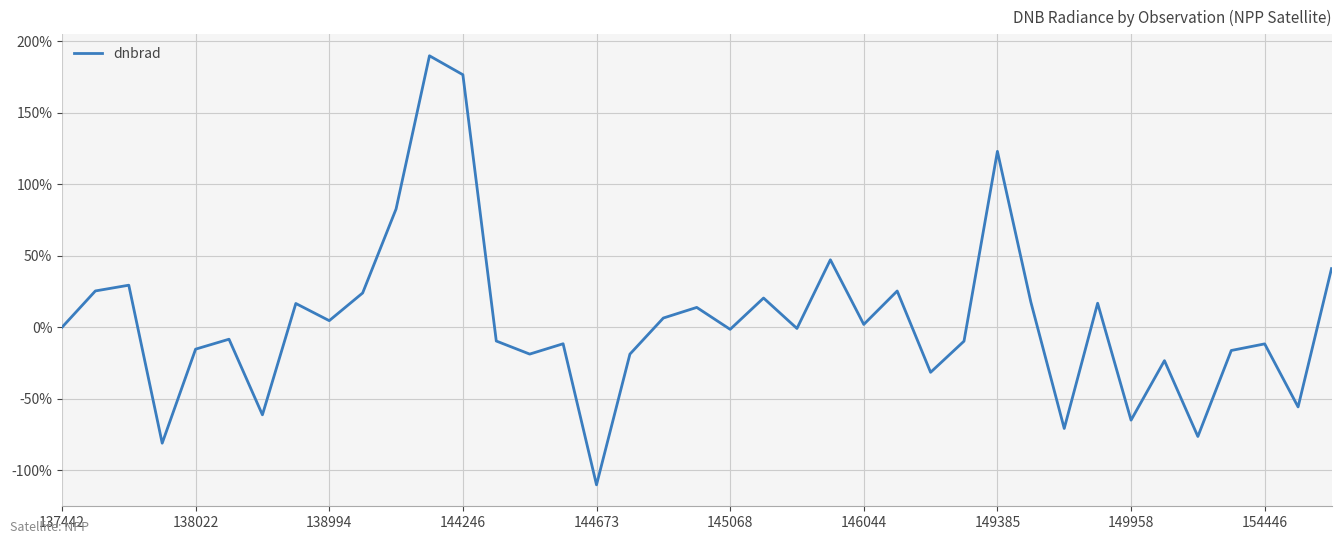

What is the maximum value shown in the chart?

189.7